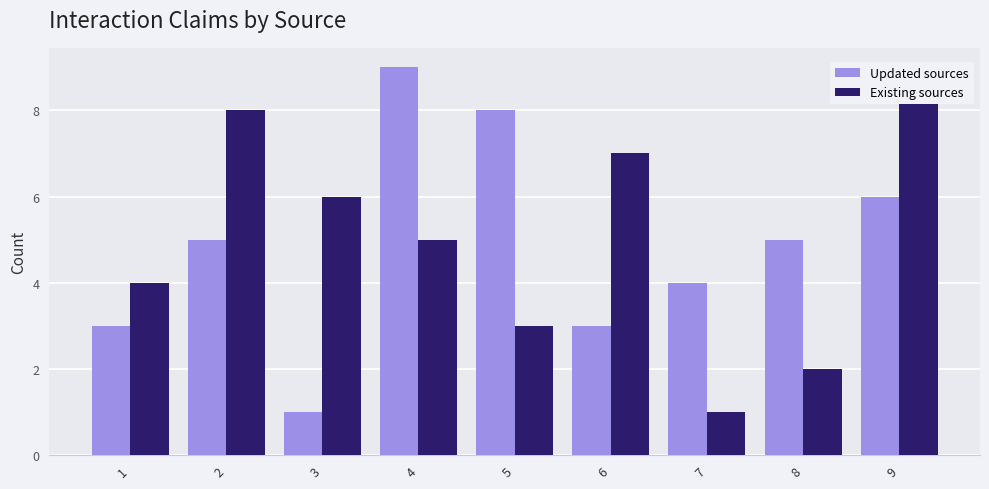

Is the value of Existing sources at 3 greater than the value of Updated sources at 2?

Yes